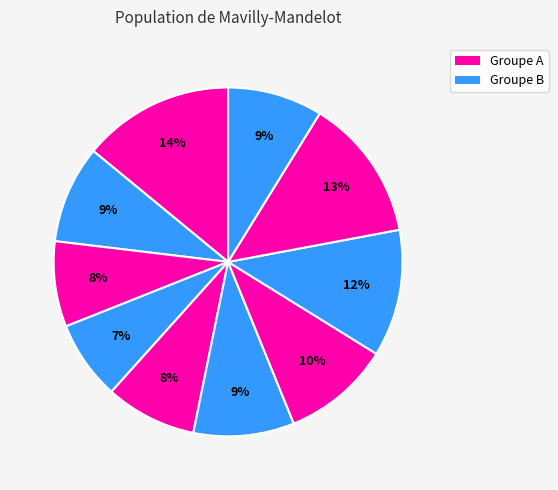

To the nearest percent, what is the difference between the largest and smallest slice percentages?

7%